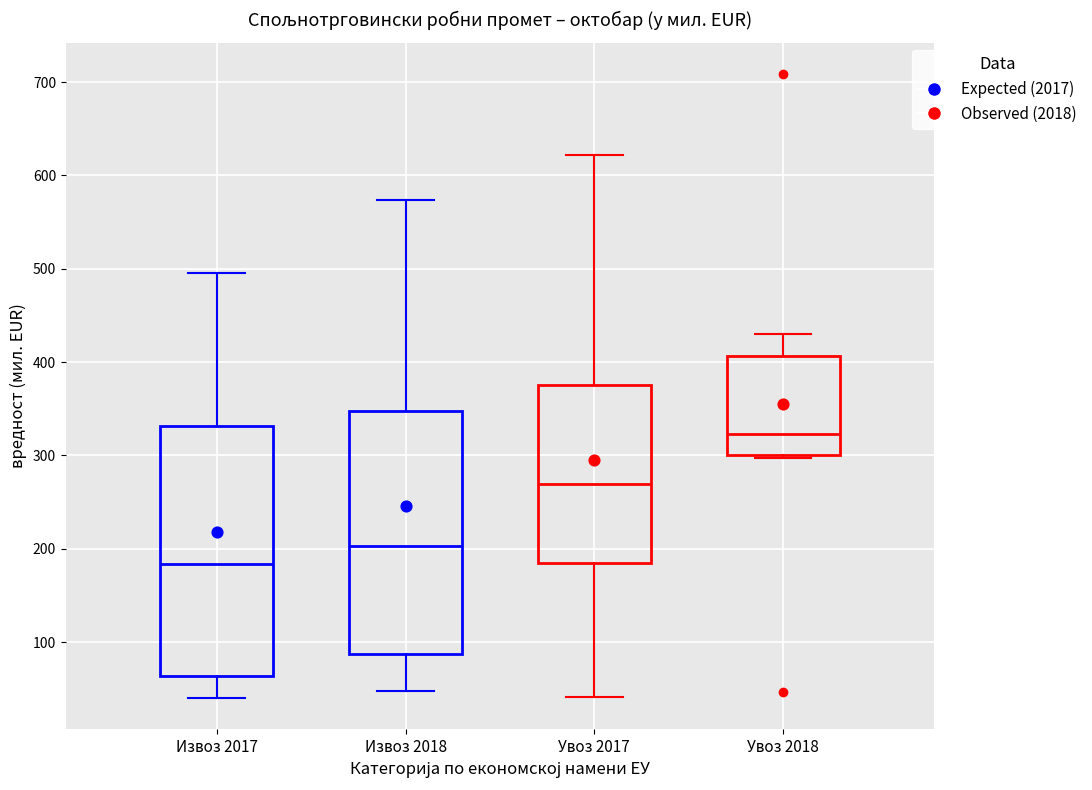

Reading left to right, read every box against the y-axis: the position of its median line, the range the box covers, and the ends of its whiskers. The values are not printed on the chart, so give them approximately, as read against the axis.

Извоз 2017: median 180, box 60 to 330, whiskers 40 to 500
Извоз 2018: median 200, box 90 to 350, whiskers 50 to 570
Увоз 2017: median 270, box 180 to 380, whiskers 40 to 620
Увоз 2018: median 320, box 300 to 410, whiskers 300 (just below the box's lower edge) to 430